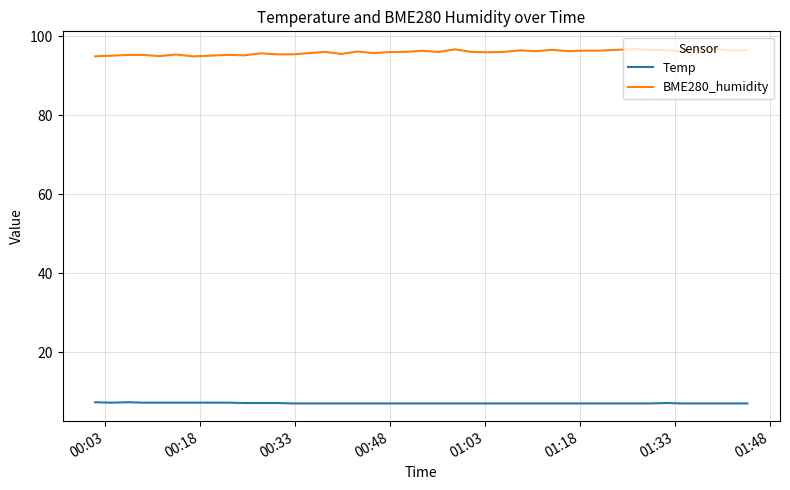

Which series has the largest range (max minus min)?

BME280_humidity